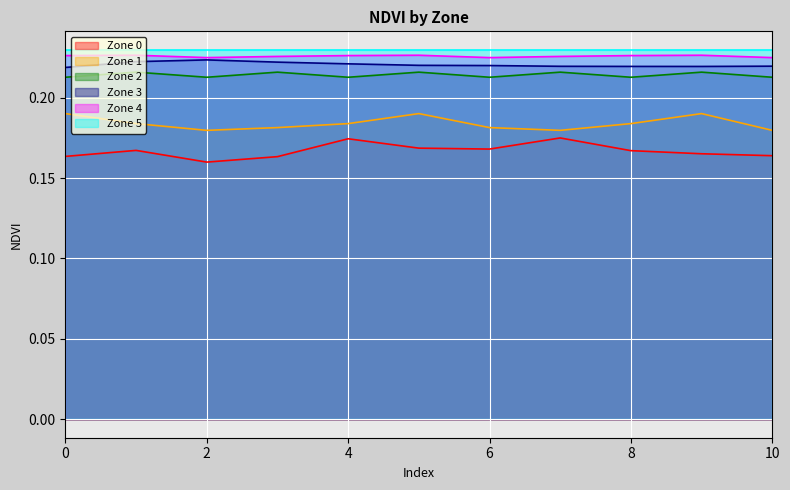

True or false: Zone 1 and Zone 4 intersect in this chart.

False